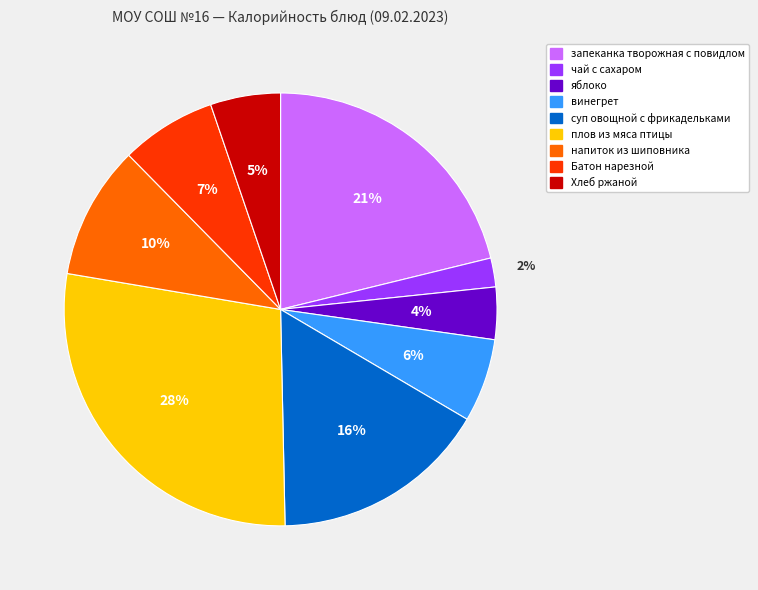

Does запеканка творожная с повидлом account for over 50% of the chart?

No